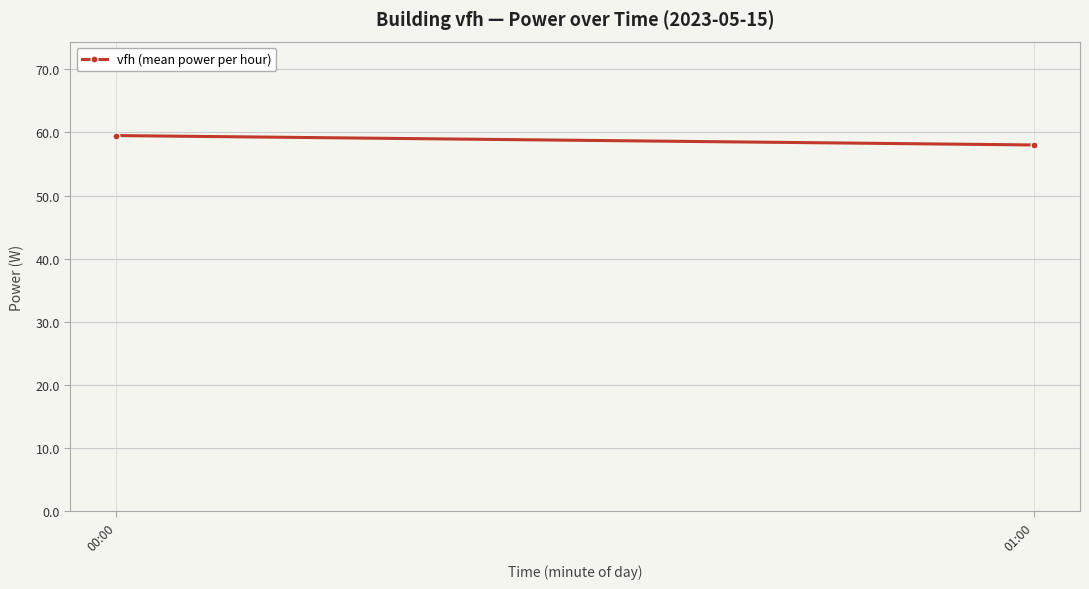

Reading left to right, list all the values displayed in this chart.

59.5	58.0